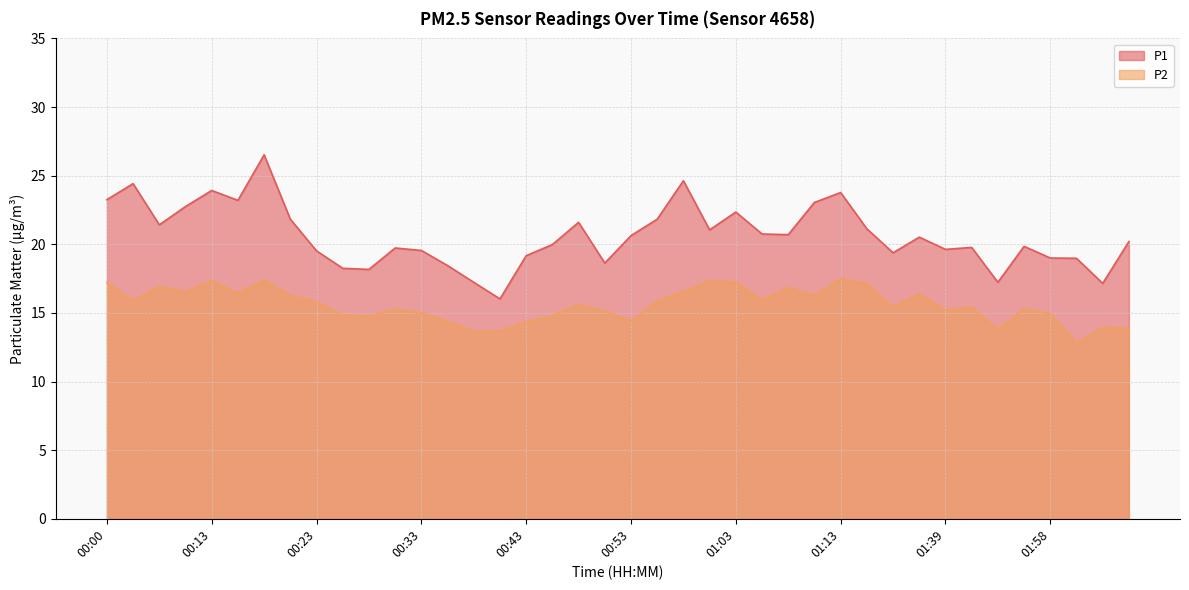

Which label corresponds to the largest value in the chart?

00:18